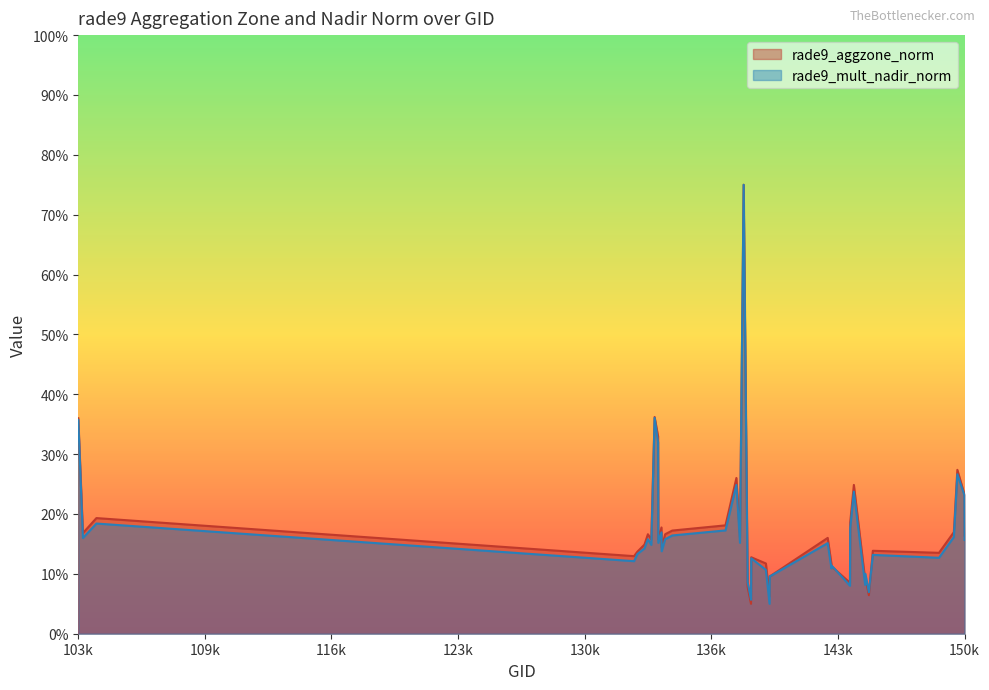

Which has a higher value, 139866 or 144136?

144136